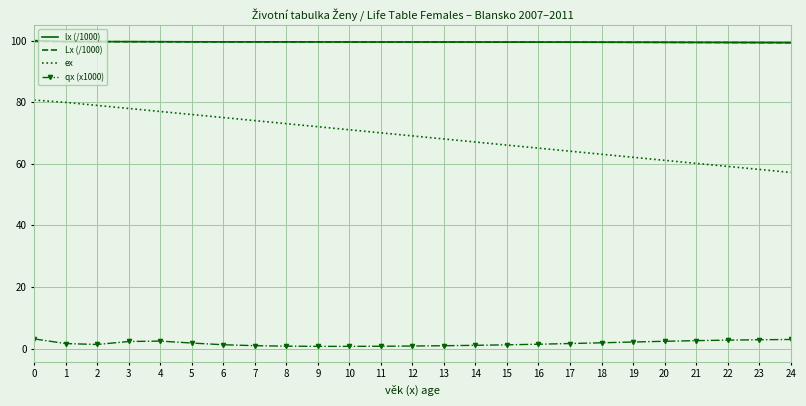

How many categories are shown in the chart?

25